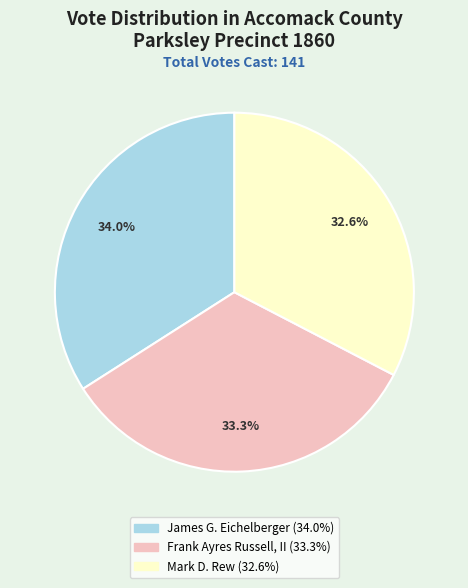

Which category has the smallest portion of the pie?

Mark D. Rew